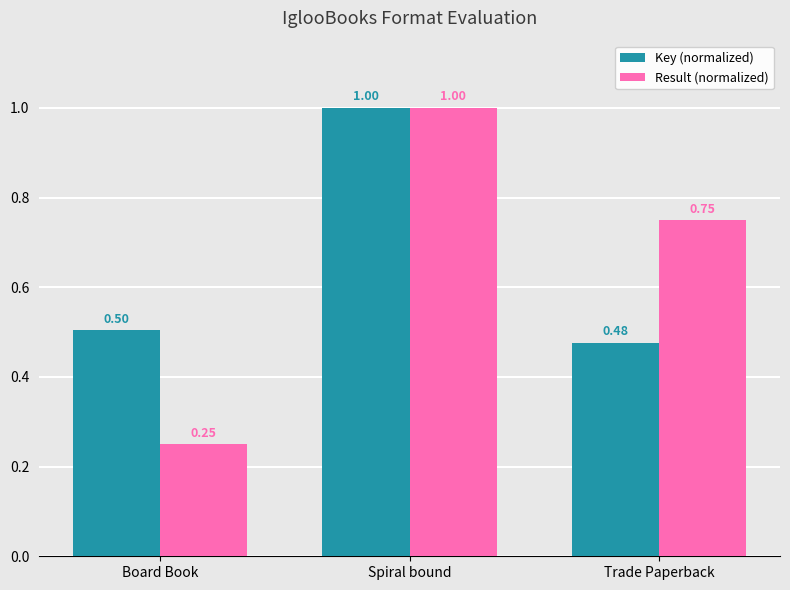

What is the sum of the Key (normalized) values at Spiral bound and Trade Paperback?

1.5